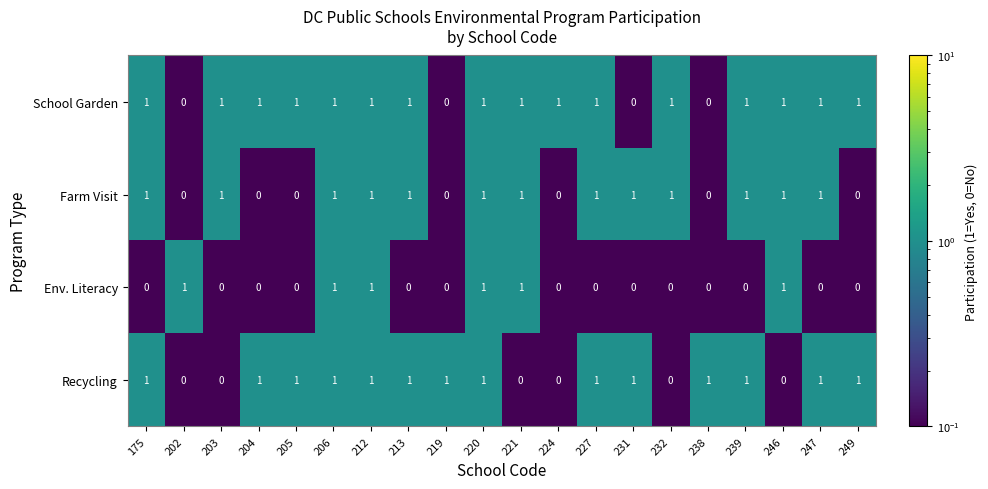

Which series has the largest total across all categories?

School Garden